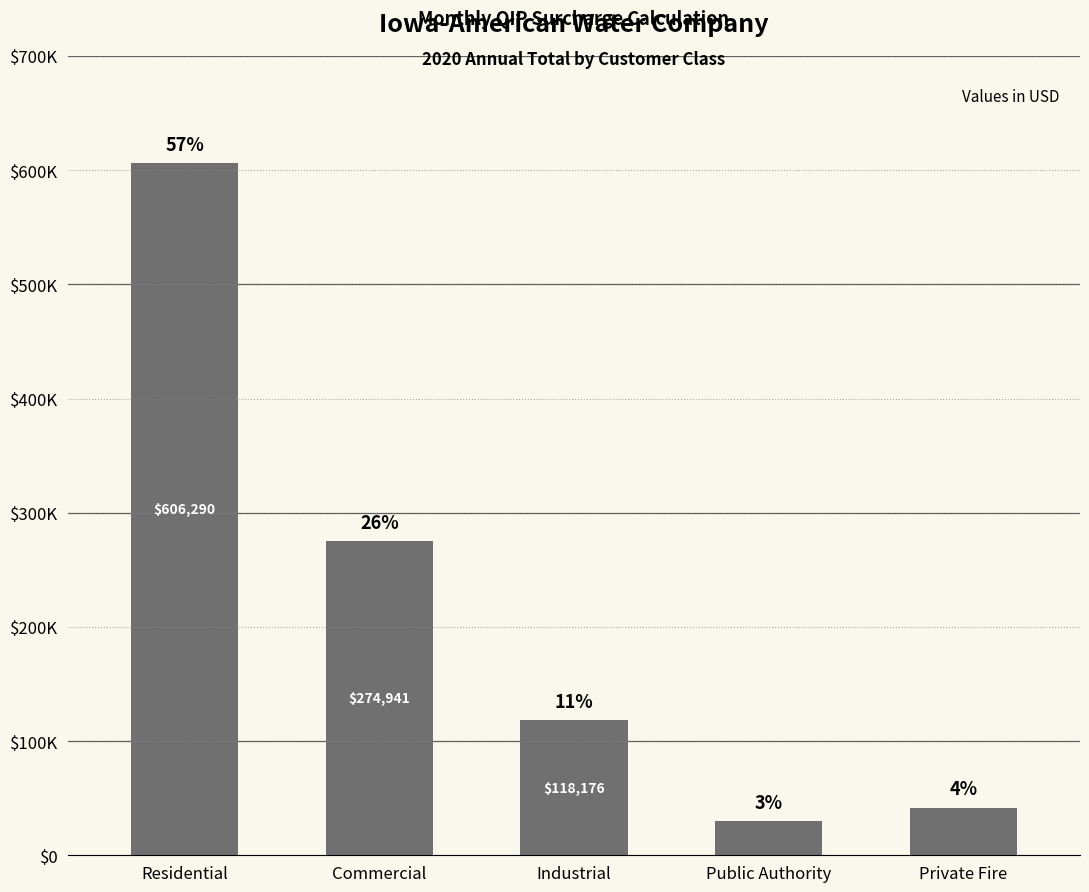

What is the average value?

214289.7